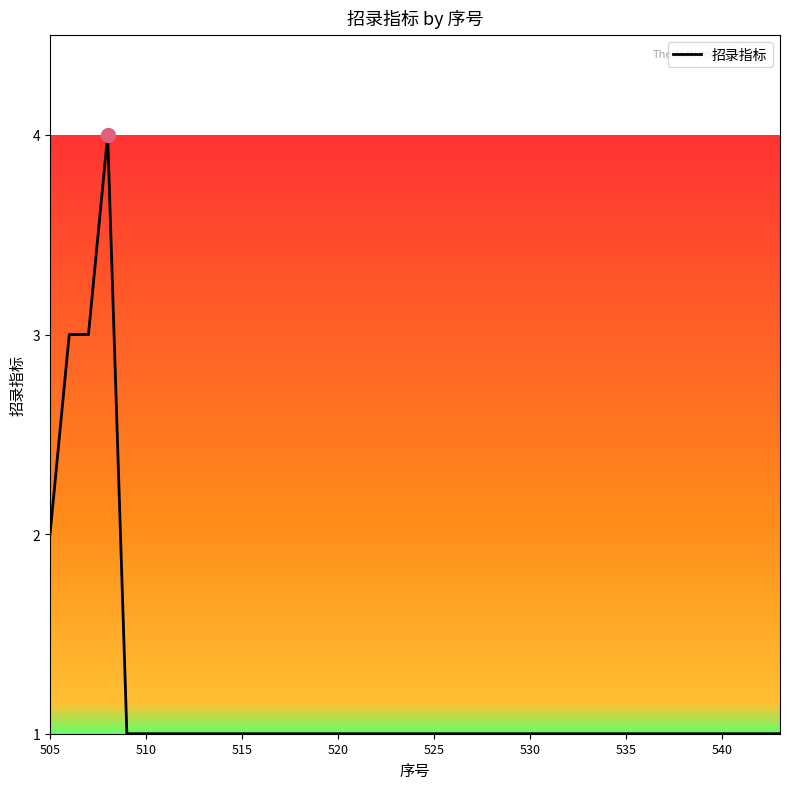

What is the maximum value shown in the chart?

4